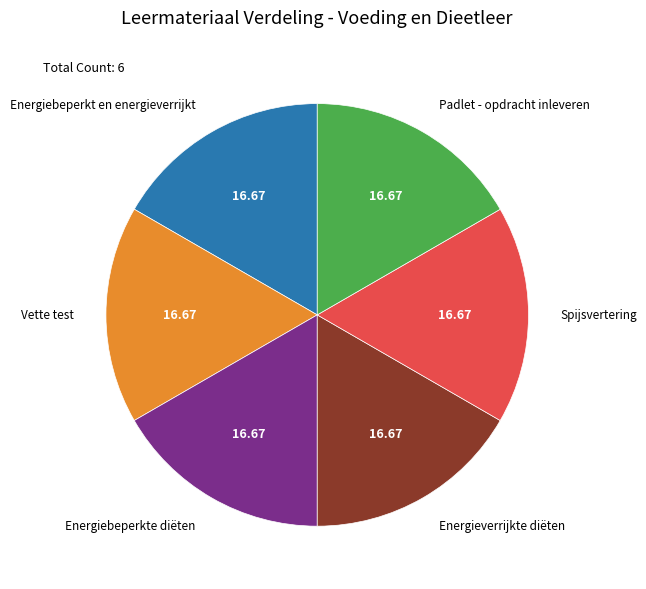

Is there a majority slice in this chart?

No